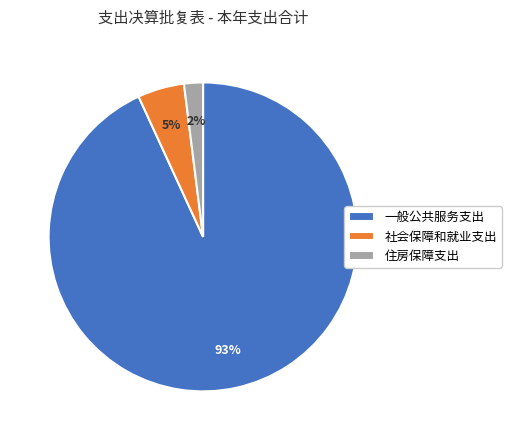

To the nearest percent, what portion does 一般公共服务支出 represent?

93%